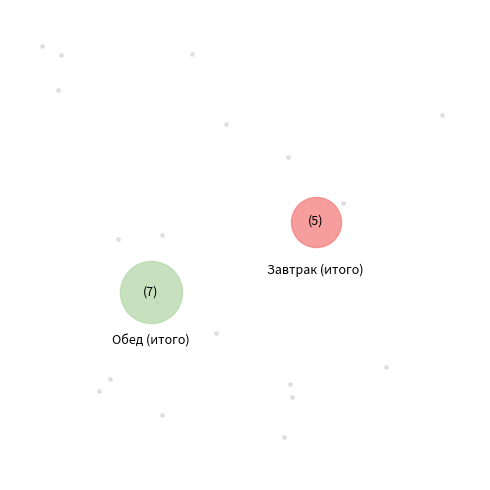

Does Биточки из птицы (завтрак) represent more than half of the total?

No